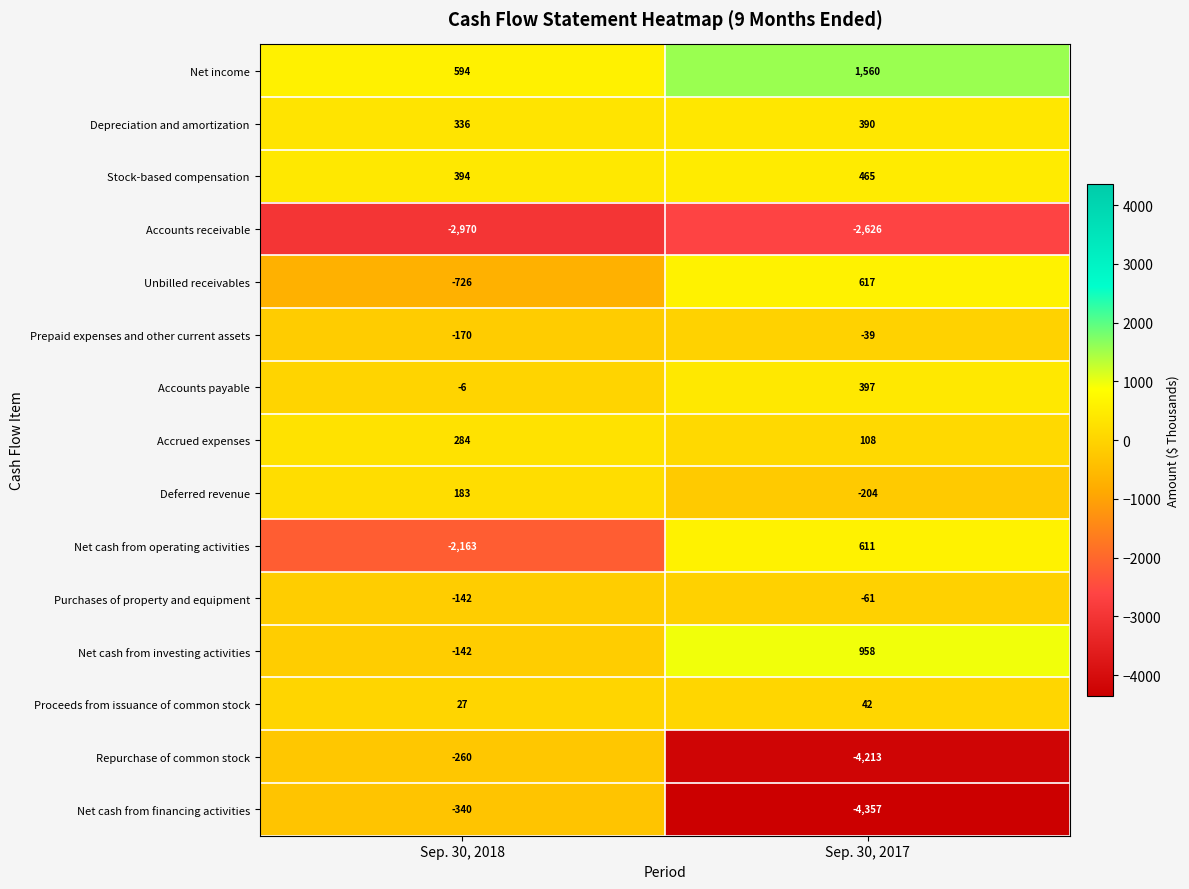

Is the value of Purchases of property and equipment at Sep. 30, 2017 greater than the value of Proceeds from issuance of common stock at Sep. 30, 2017?

No